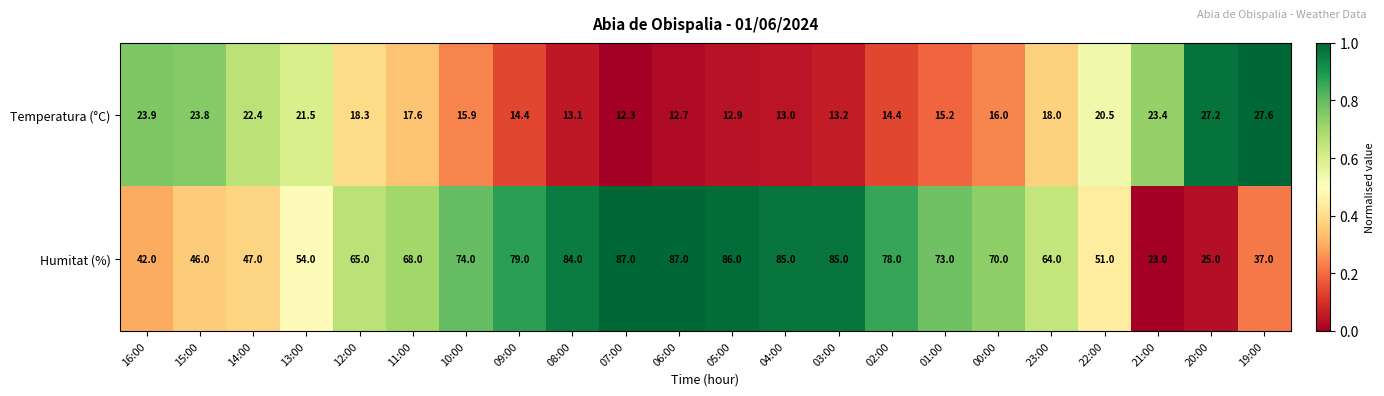

List the series in order of their peak value, highest first.

Humitat (%), Temperatura (°C)